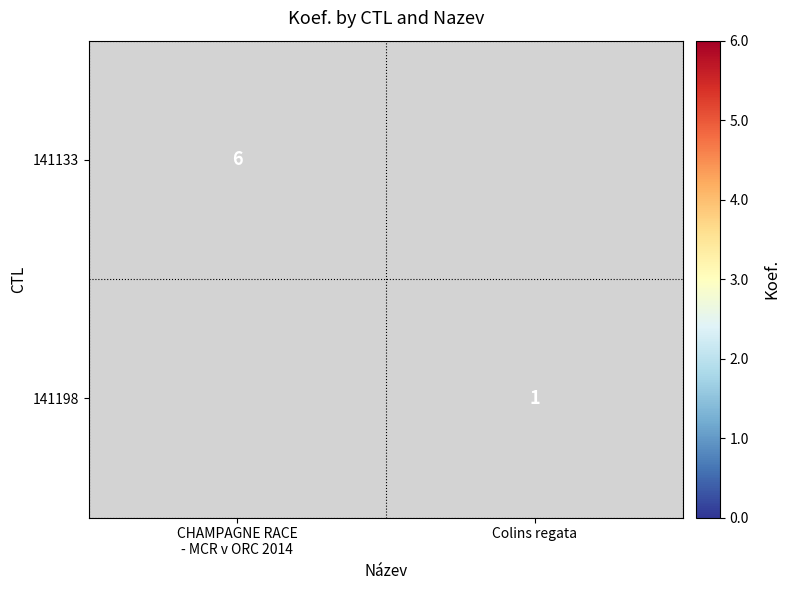

True or false: 141198 has a value of 1 at Colins regata.

True